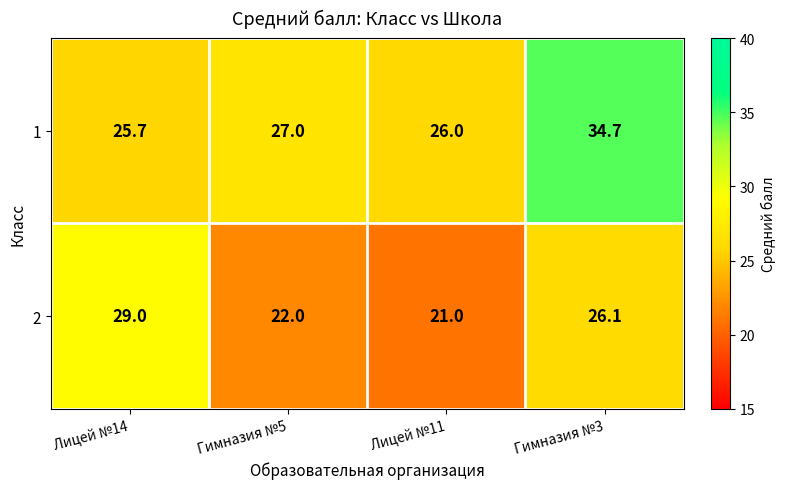

Which category has the lowest value in the 2 series?

Лицей №11